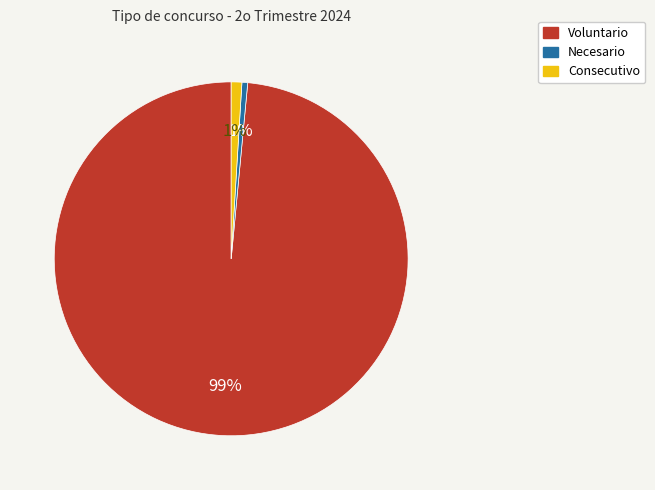

Do Necesario and Voluntario together represent more than half of the pie?

Yes